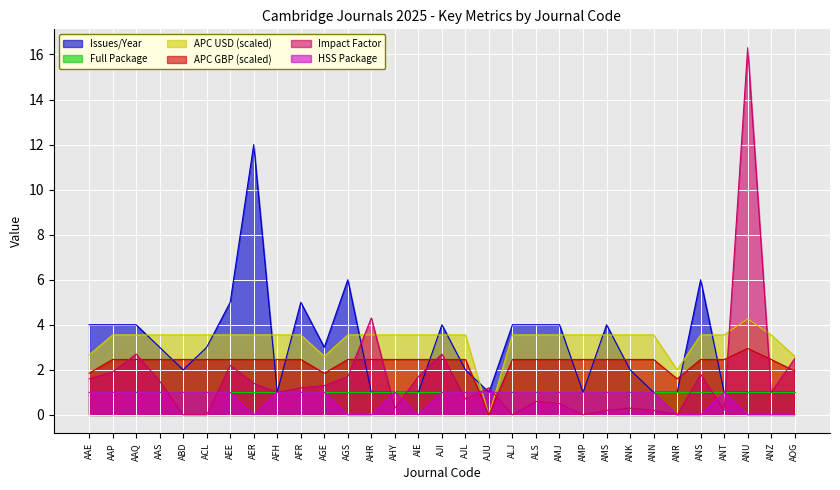

After their last crossing, which series has the higher values: APC GBP (scaled) or HSS Package?

APC GBP (scaled)